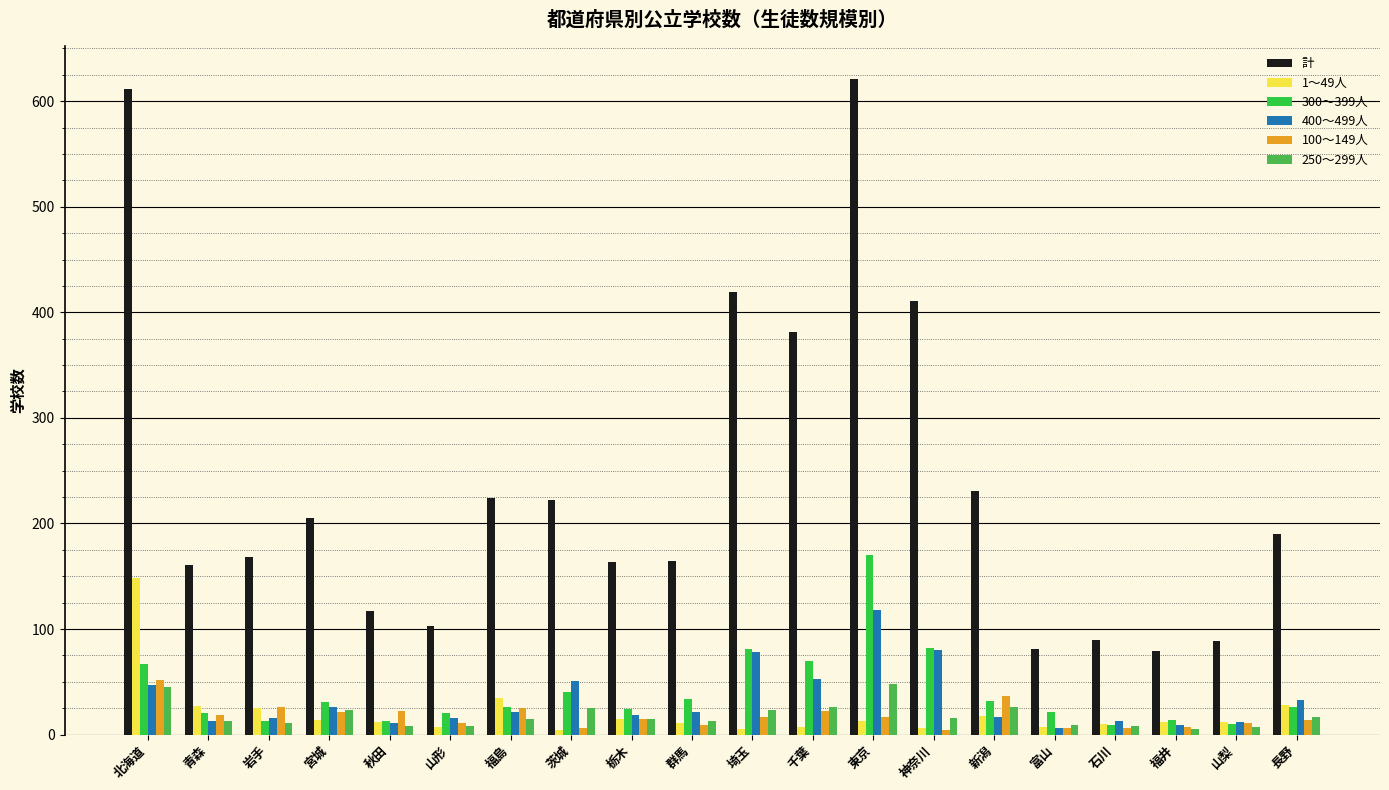

Are the bars horizontal?

No